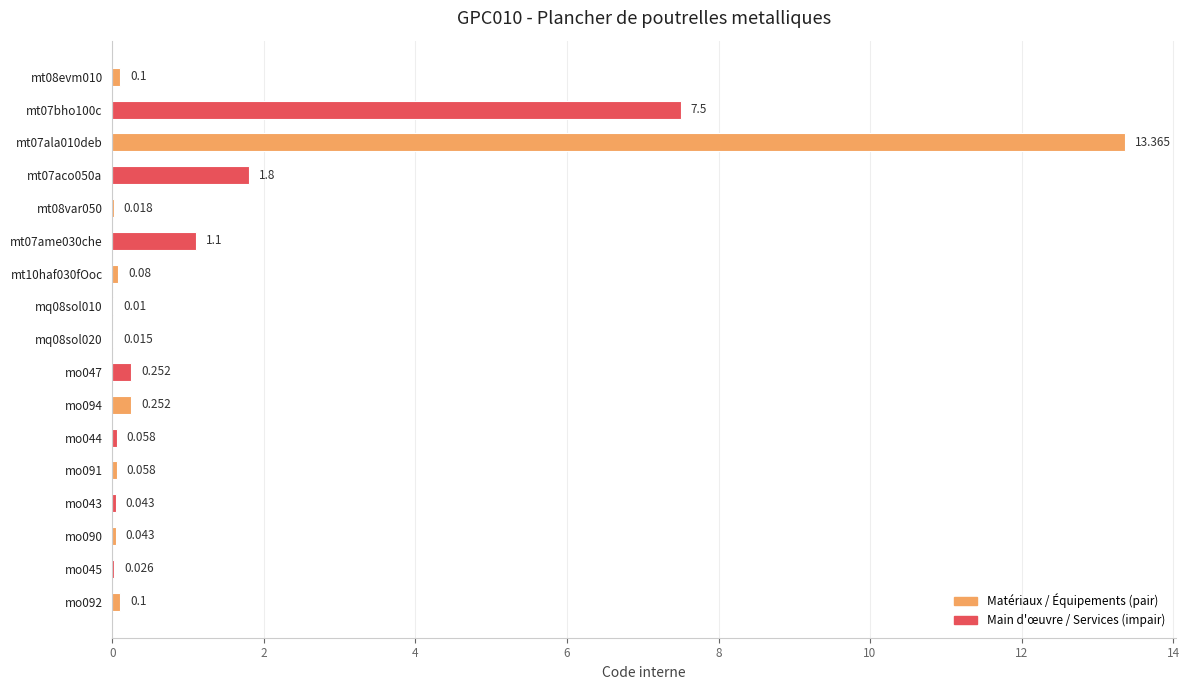

How many categories are shown in the chart?

17